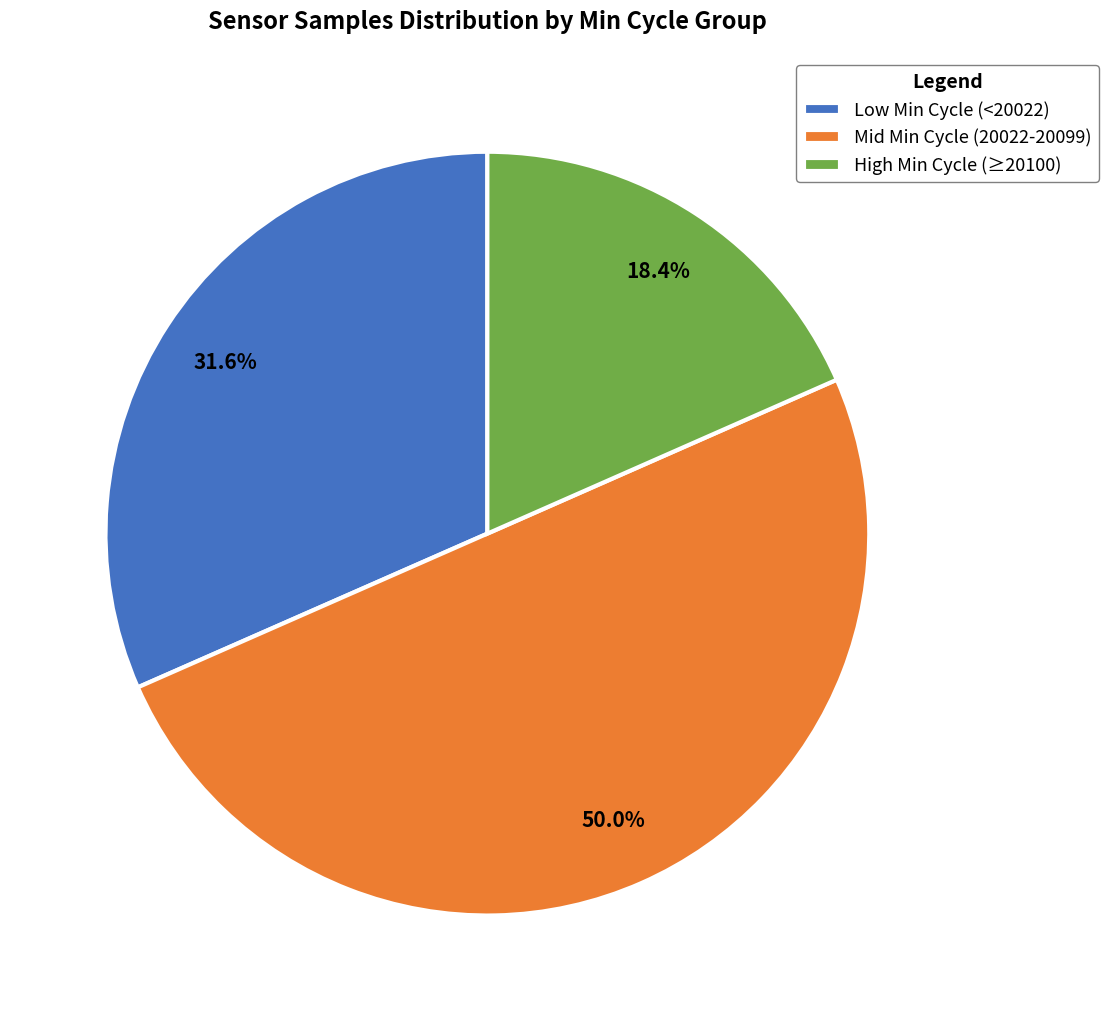

Between High Min Cycle (≥20100) and Mid Min Cycle (20022-20099), which is larger?

Mid Min Cycle (20022-20099)